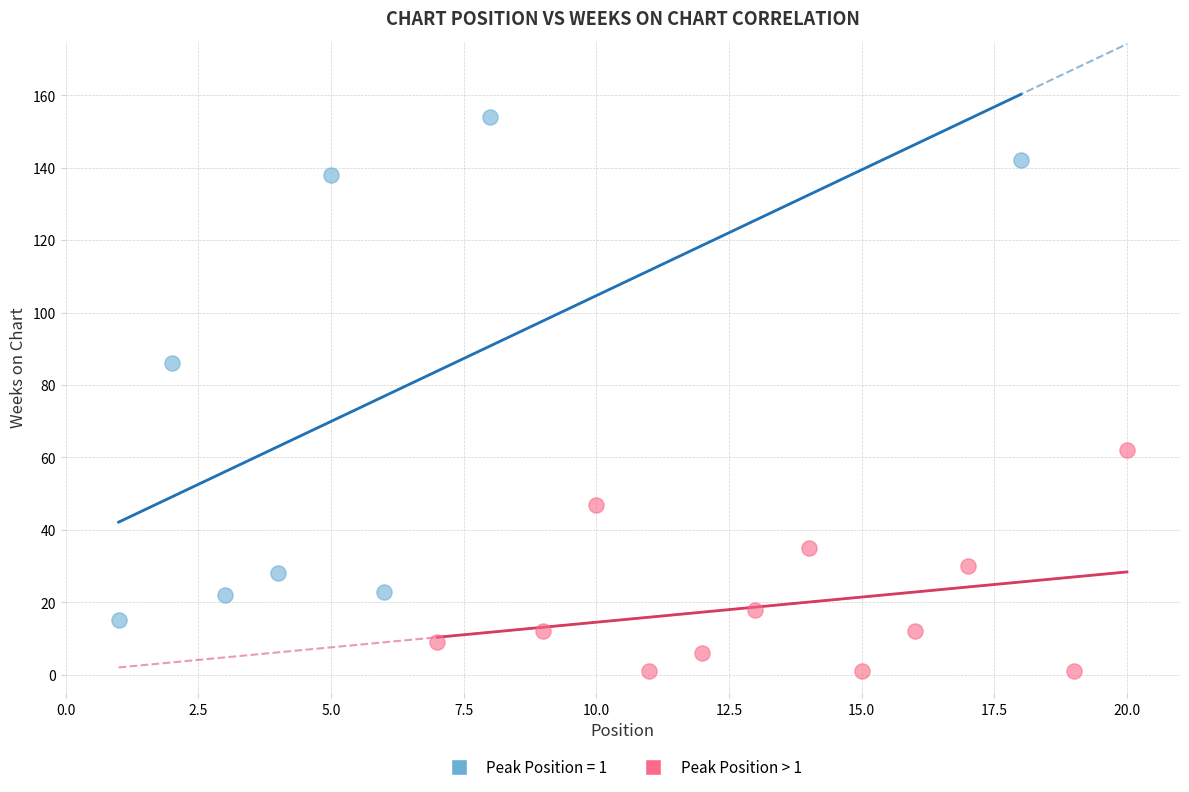

Which series reaches the maximum Y coordinate?

Peak Position = 1